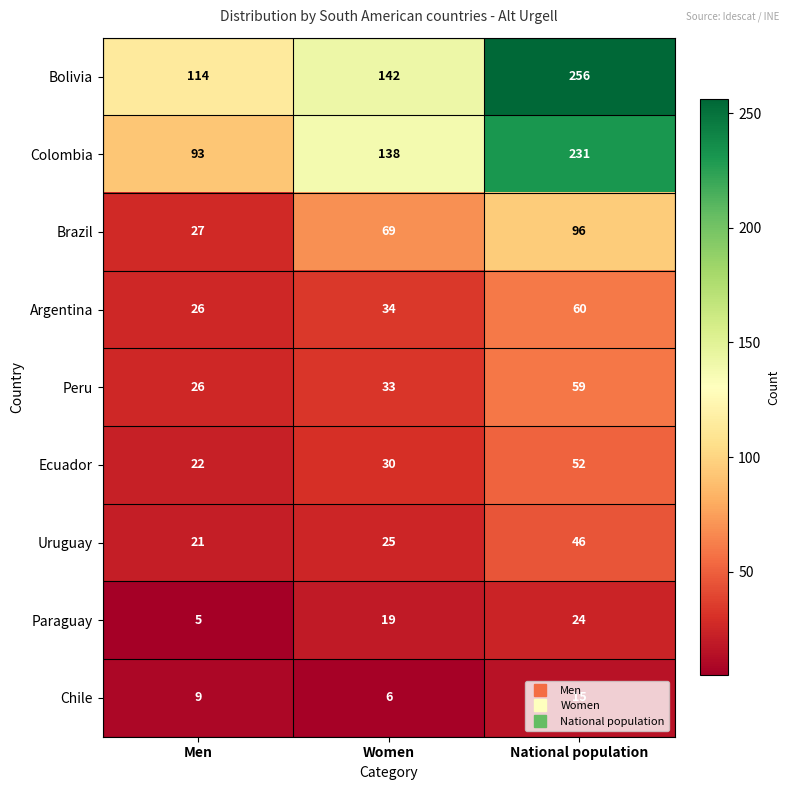

What is the smallest value displayed?

5